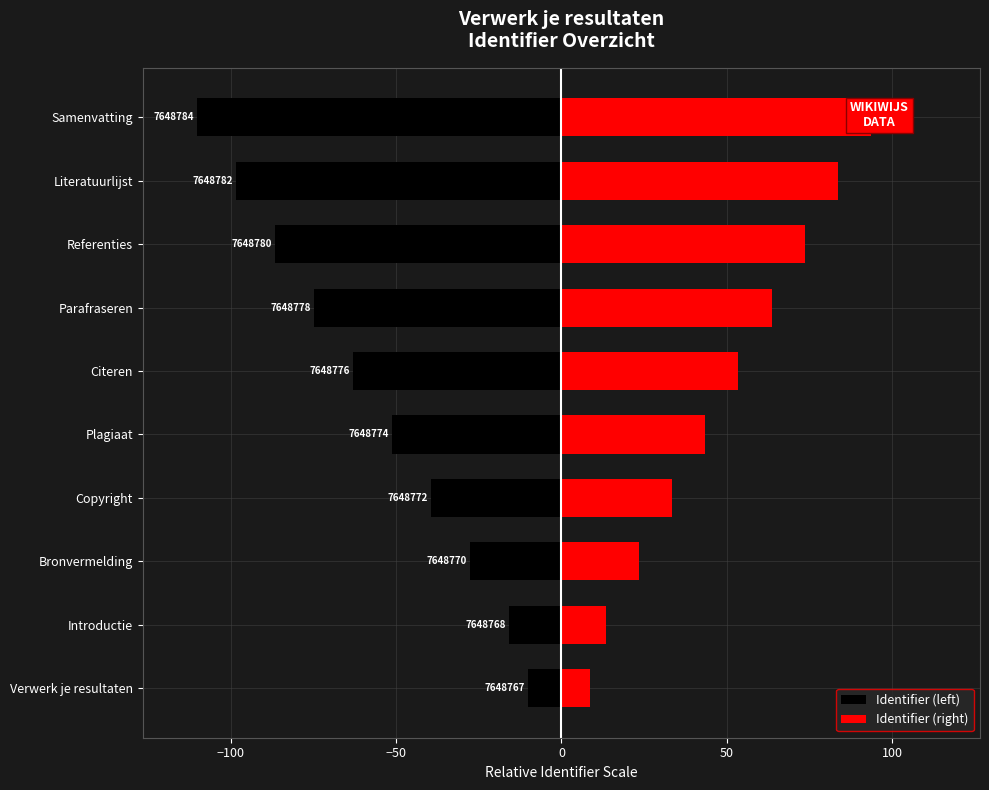

The Identifier (left) series shows -86.6 at Citeren. True or false?

False